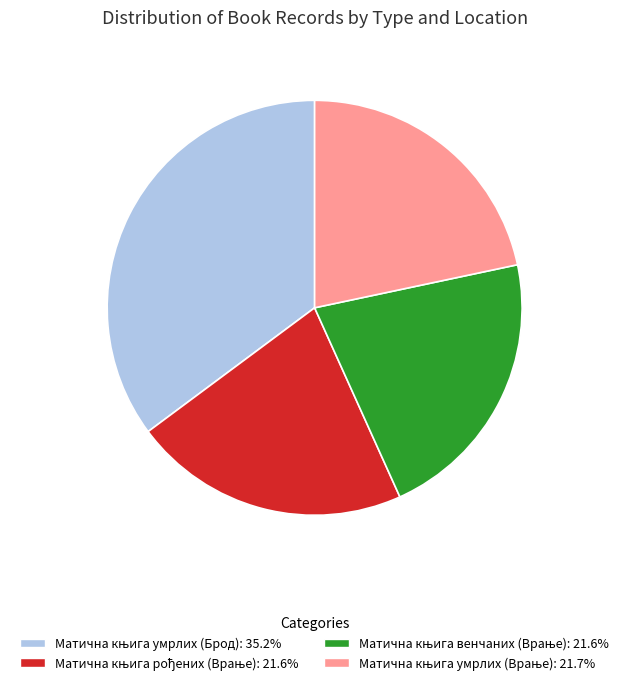

Is there any slice that represents more than half of the pie?

No